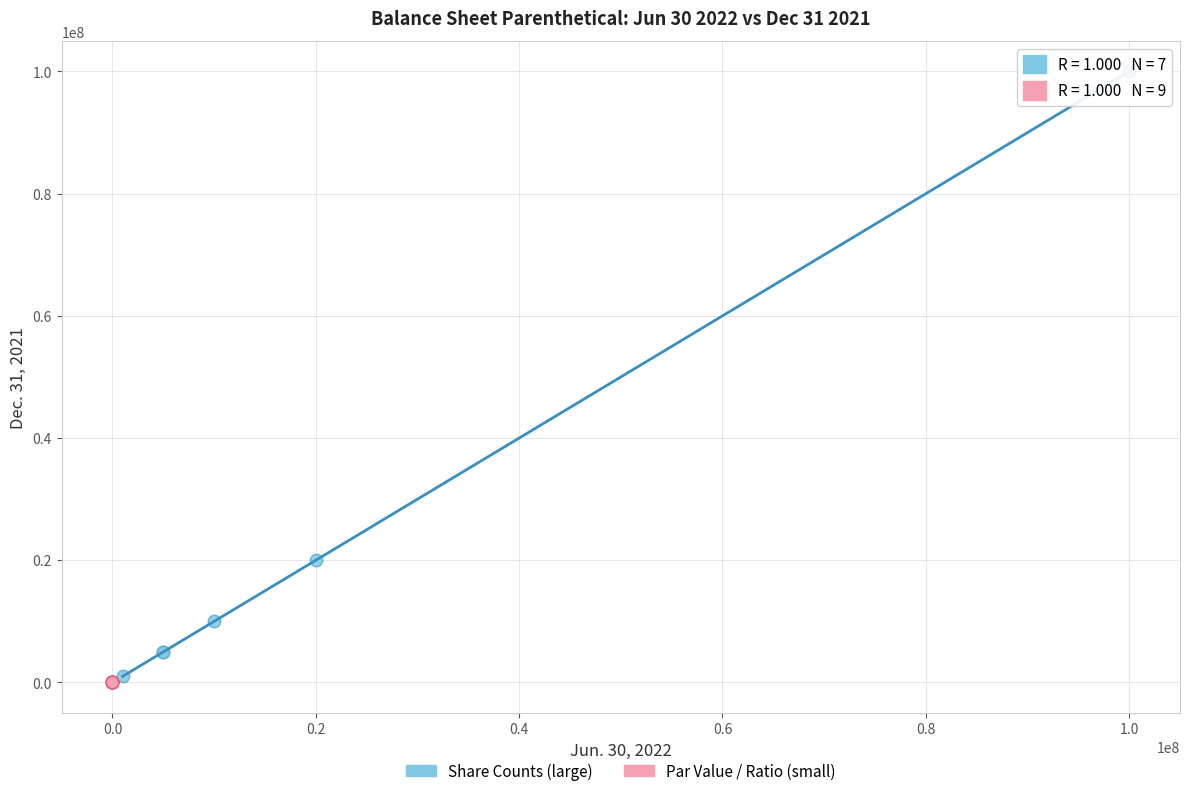

Which series contains the highest Y value?

Share Counts (large)